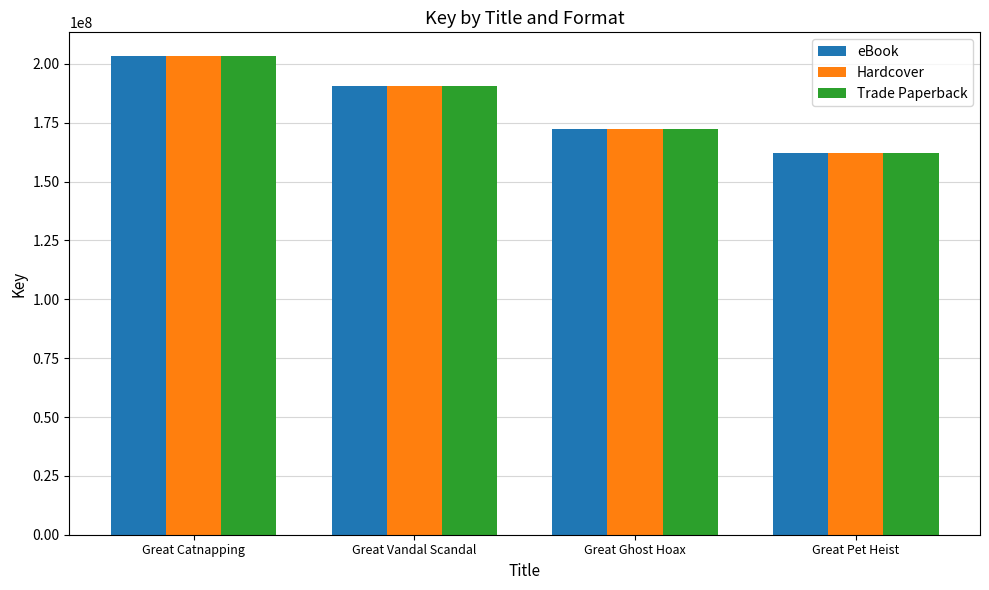

Count the number of categories in the chart.

4